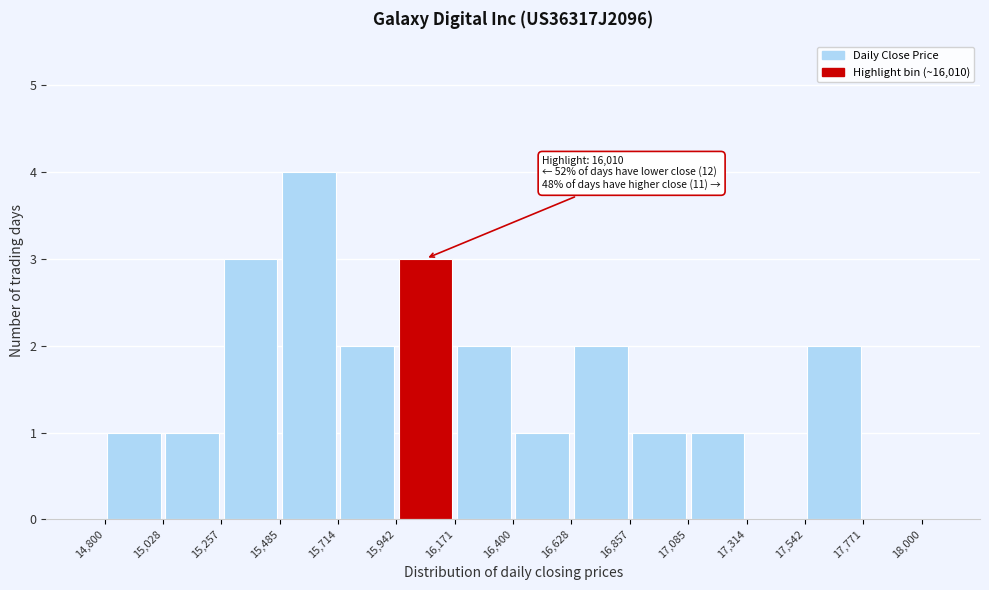

Which range on the x-axis has the tallest bar?

15,485 to 15,714